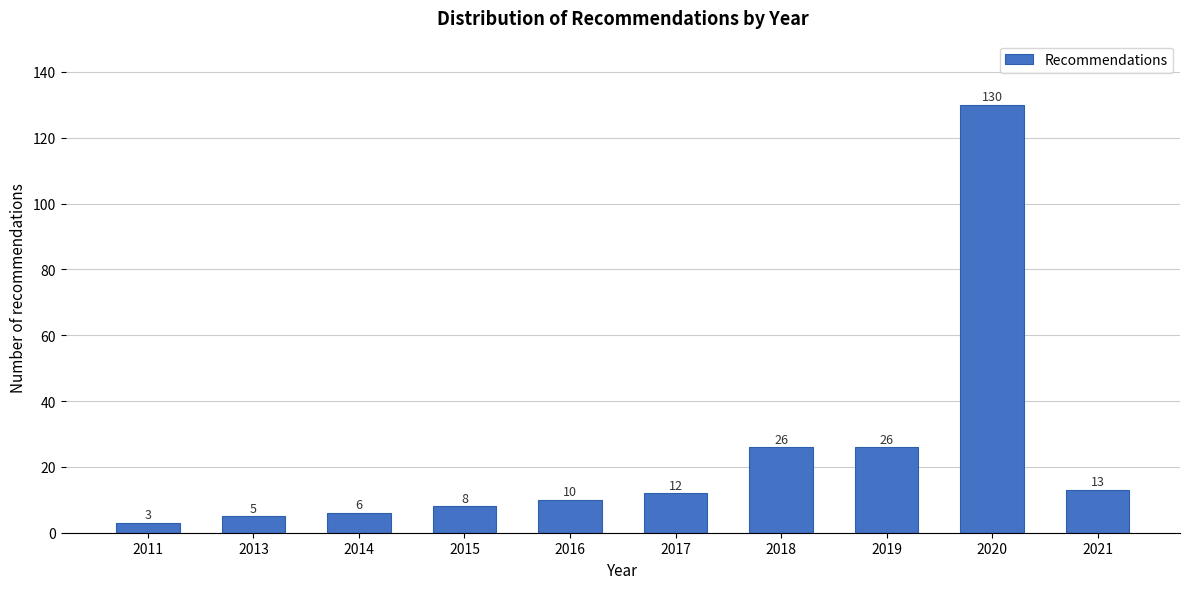

Reading left to right, transcribe all the data shown in this chart.

3	5	6	8	10	12	26	26	130	13